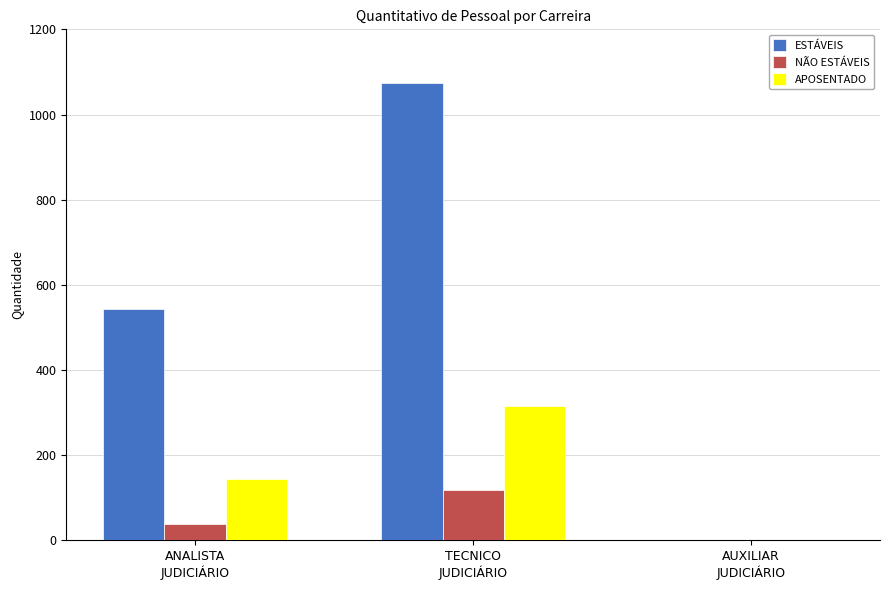

Reading left to right, extract all data points from this chart.

ESTÁVEIS: ANALISTA
JUDICIÁRIO=543	TECNICO
JUDICIÁRIO=1074	AUXILIAR
JUDICIÁRIO=0
NÃO ESTÁVEIS: ANALISTA
JUDICIÁRIO=39	TECNICO
JUDICIÁRIO=119	AUXILIAR
JUDICIÁRIO=0
APOSENTADO: ANALISTA
JUDICIÁRIO=145	TECNICO
JUDICIÁRIO=315	AUXILIAR
JUDICIÁRIO=0